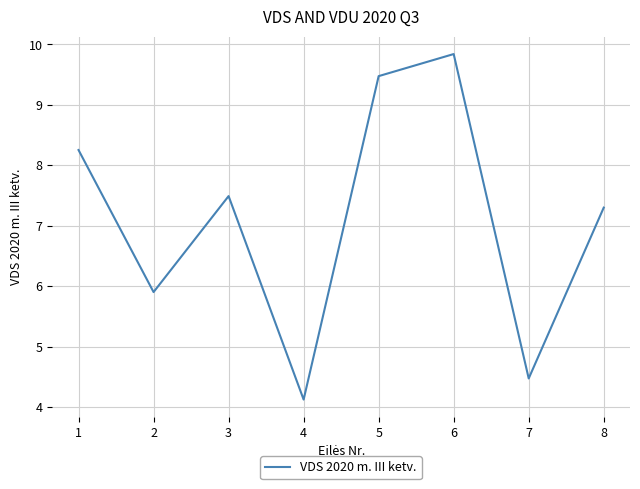

Reading left to right, what are all the values shown in this chart?

8.3	5.9	7.5	4.1	9.5	9.8	4.5	7.3